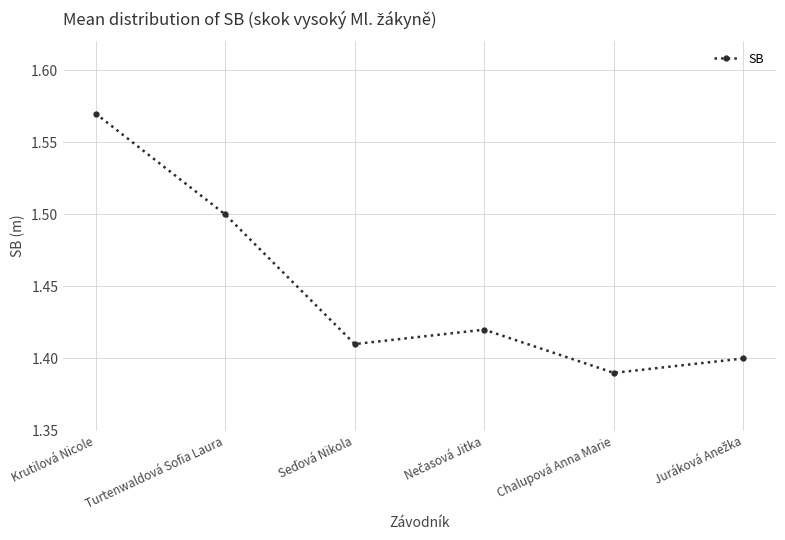

At which category does the chart reach its minimum across all series?

Chalupová Anna Marie